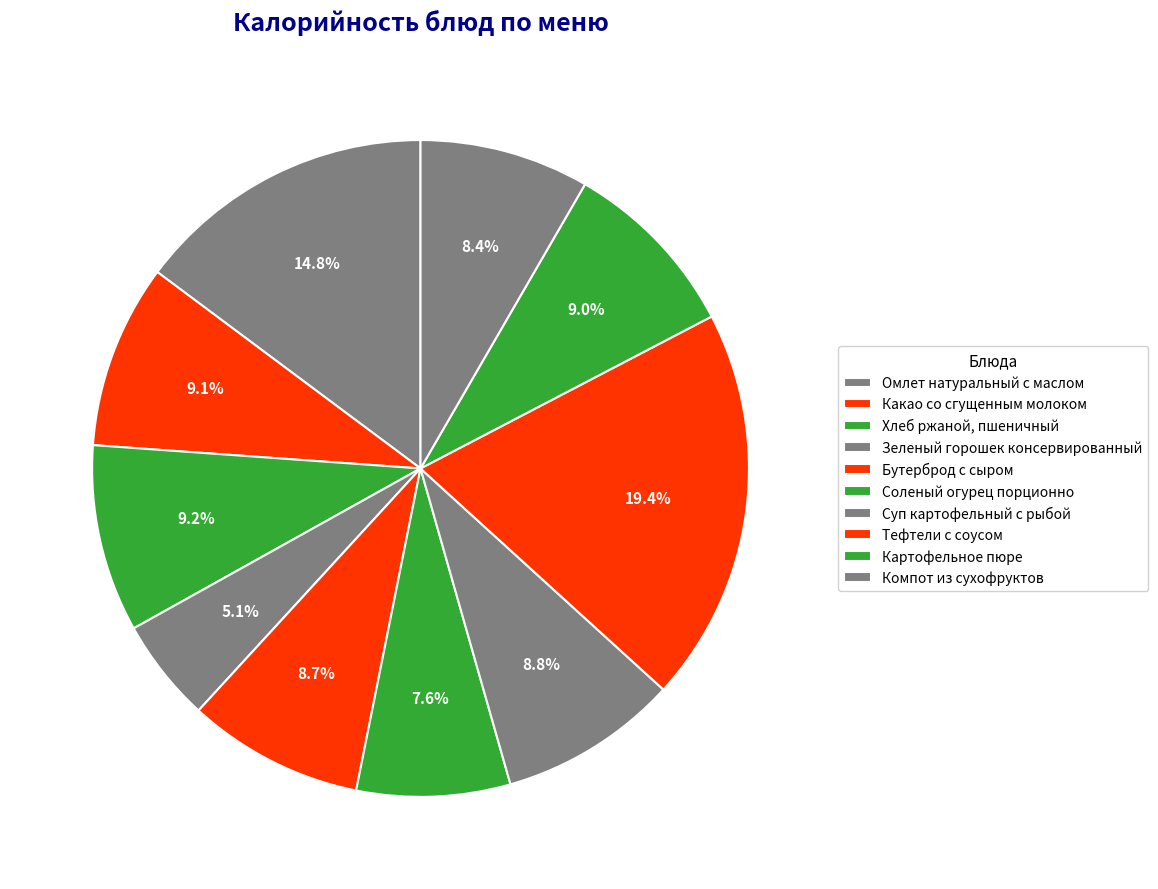

What is the smallest slice in the pie chart?

Зеленый горошек консервированный